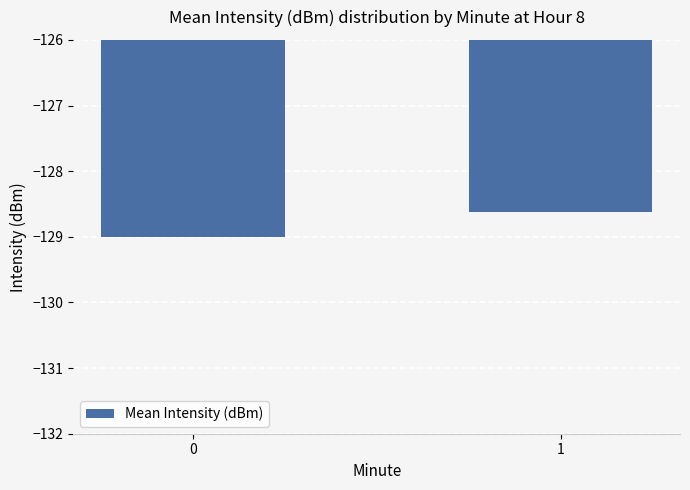

List the labels in order of value, largest first.

1, 0